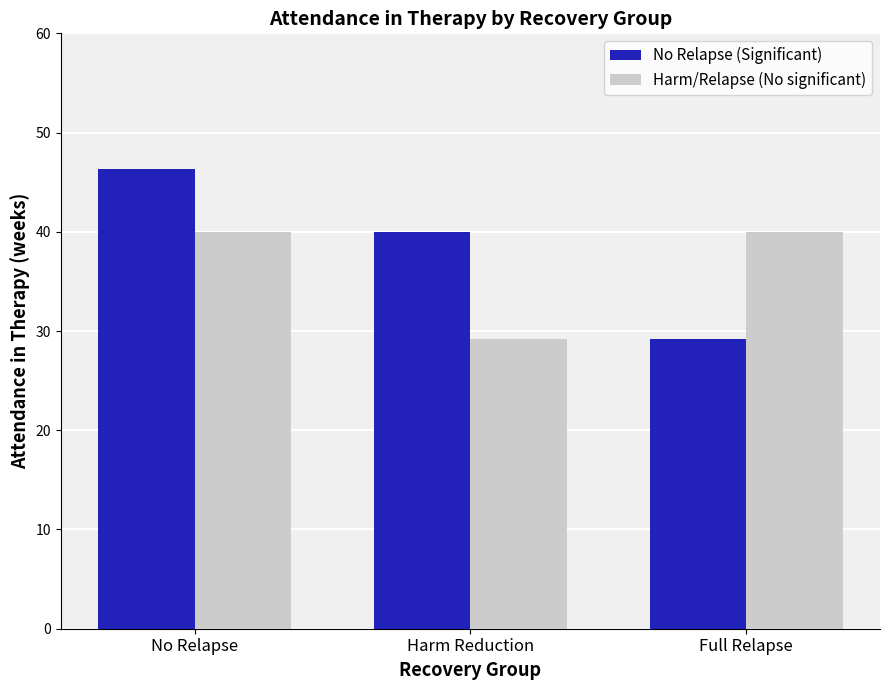

What is the average value of the No Relapse (Significant) series?

38.5